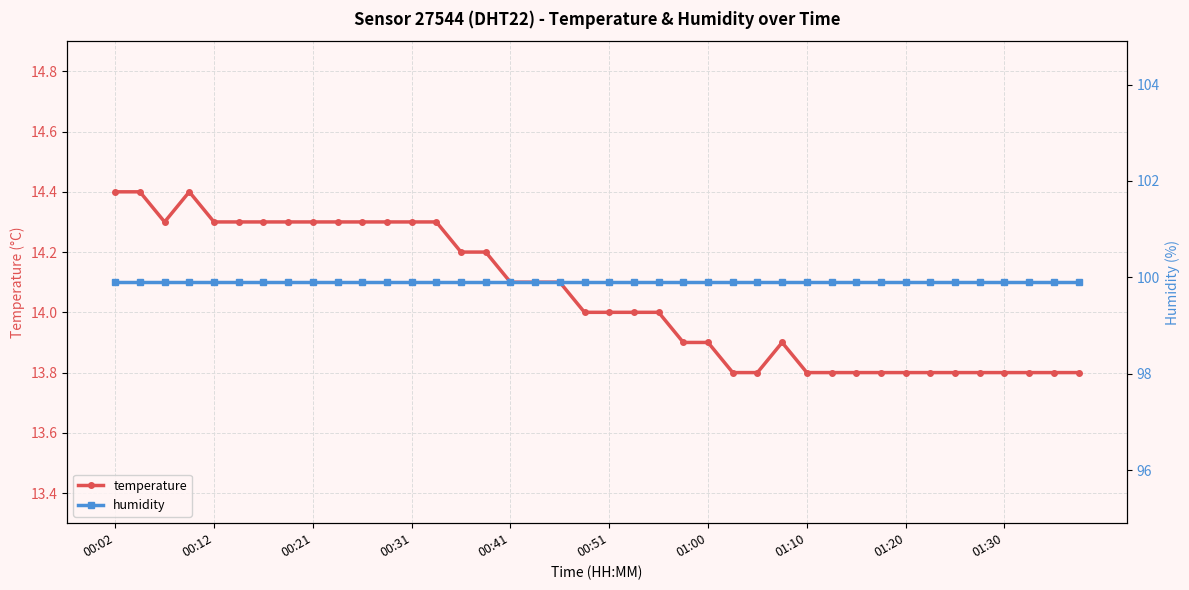

At which category is the sum across all series the highest?

00:02